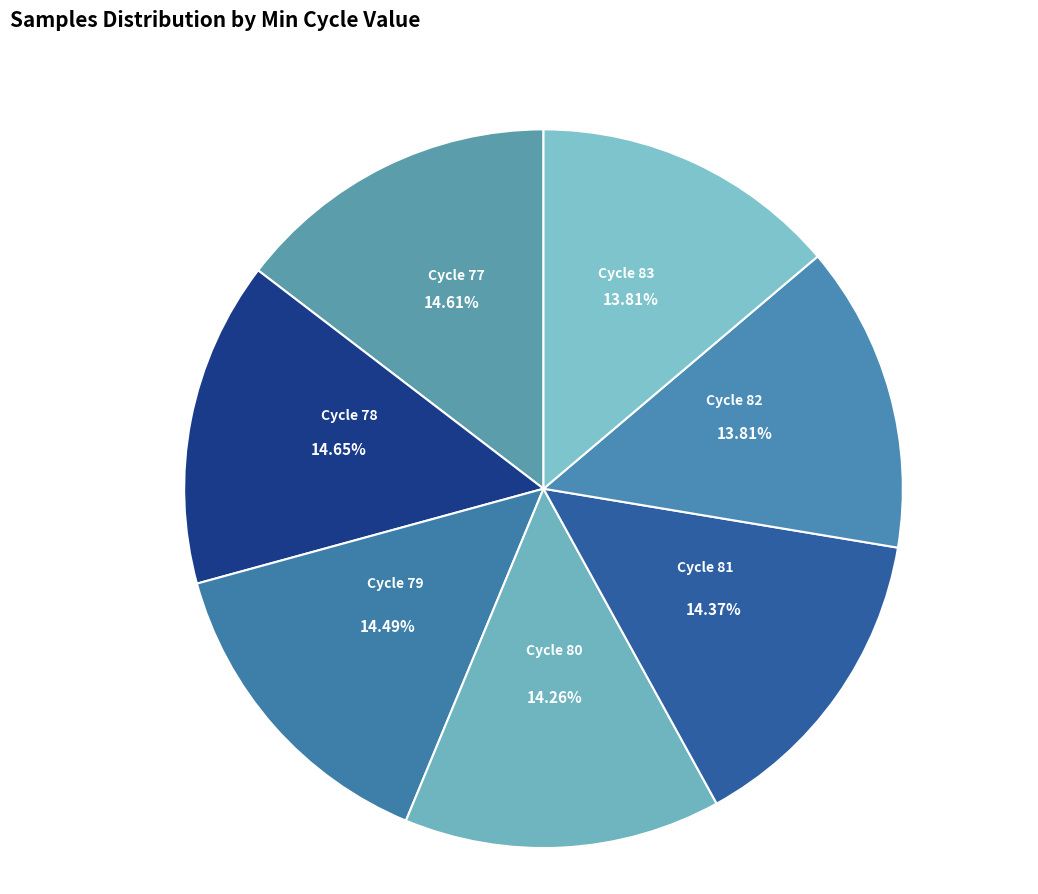

How many slices are in this pie chart?

7